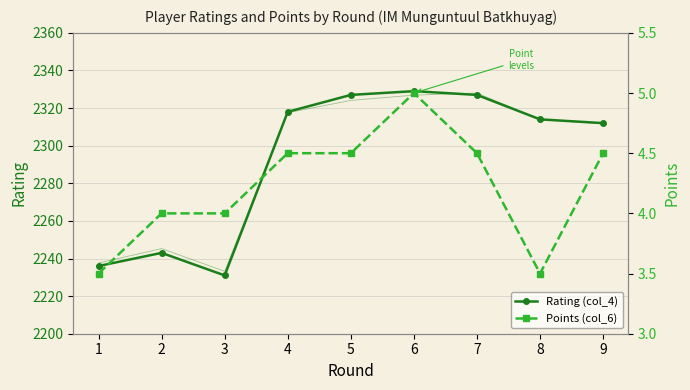

Reading right to left, extract all data points from this chart.

Rating (col_4): 9=2312.0	8=2314.0	7=2327.0	6=2329.0	5=2327.0	4=2318.0	3=2231.0	2=2243.0	1=2236.0
Points (col_6): 9=4.5	8=3.5	7=4.5	6=5.0	5=4.5	4=4.5	3=4.0	2=4.0	1=3.5